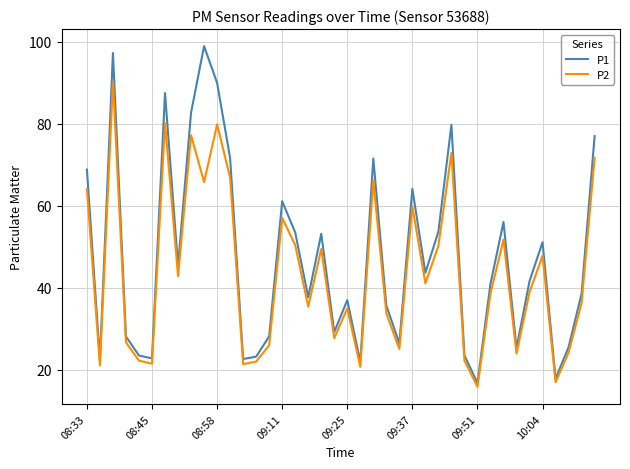

True or false: P1 and P2 cross at least once.

False